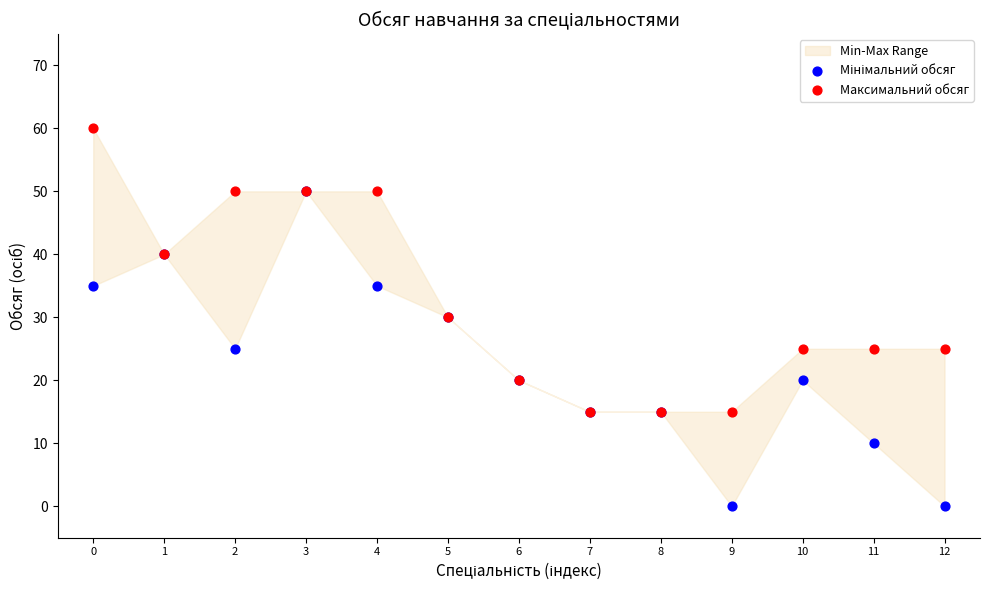

Which series contains the highest Y value?

Максимальний обсяг